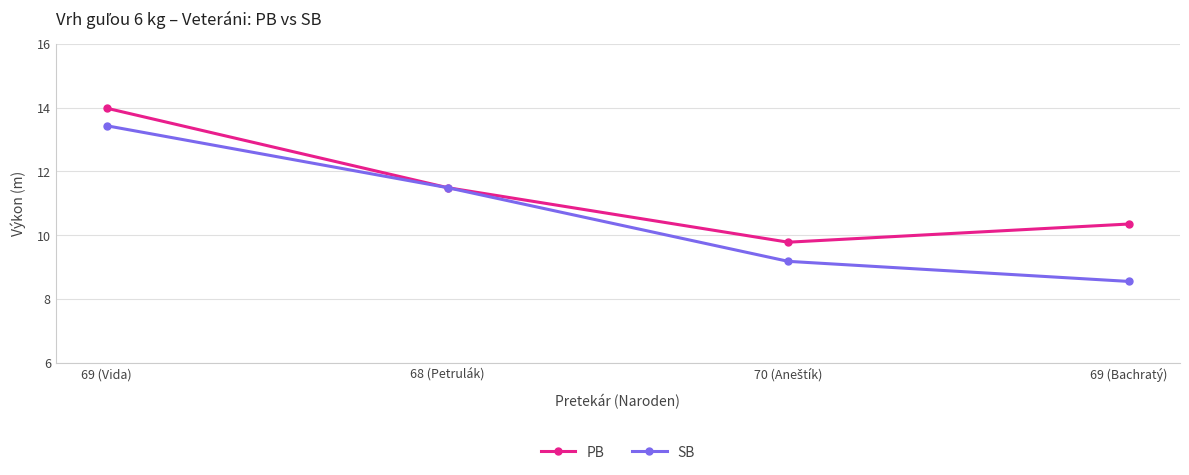

True or false: PB has more than 2 points higher than both neighbors.

False